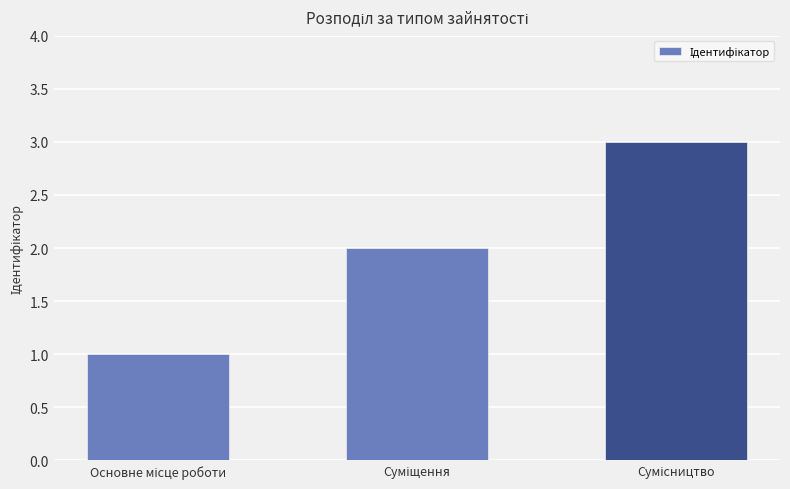

What is the greatest value displayed?

3